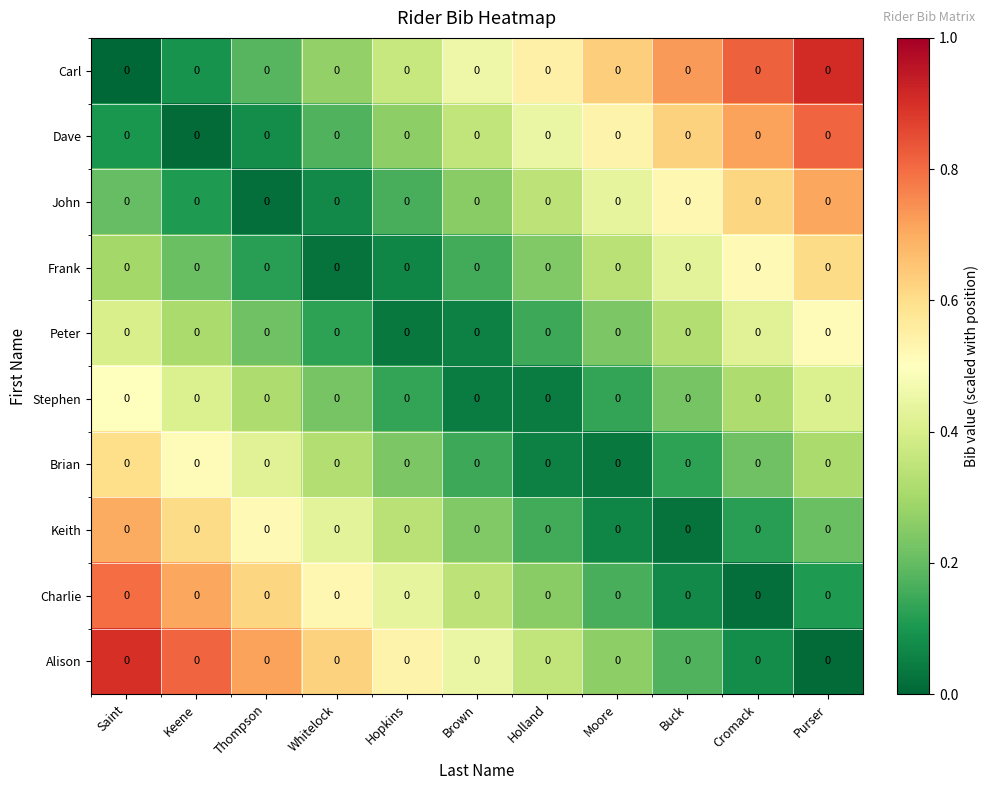

Where is Alison nearest to the value 0?

Purser